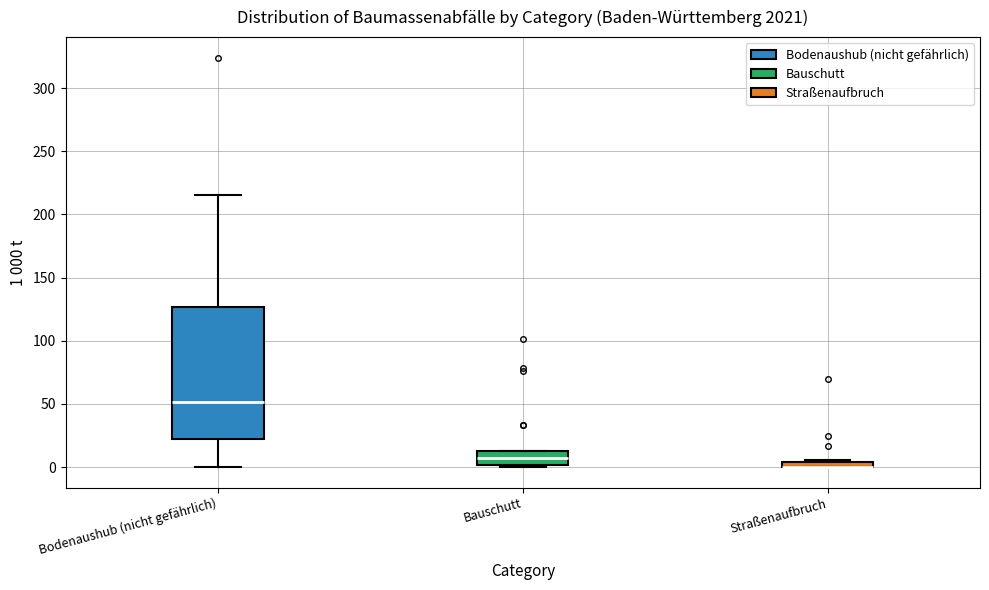

Where is the lower edge of the box for Straßenaufbruch on the y-axis? The values are not printed on the chart, so give them approximately, as read against the axis.

0